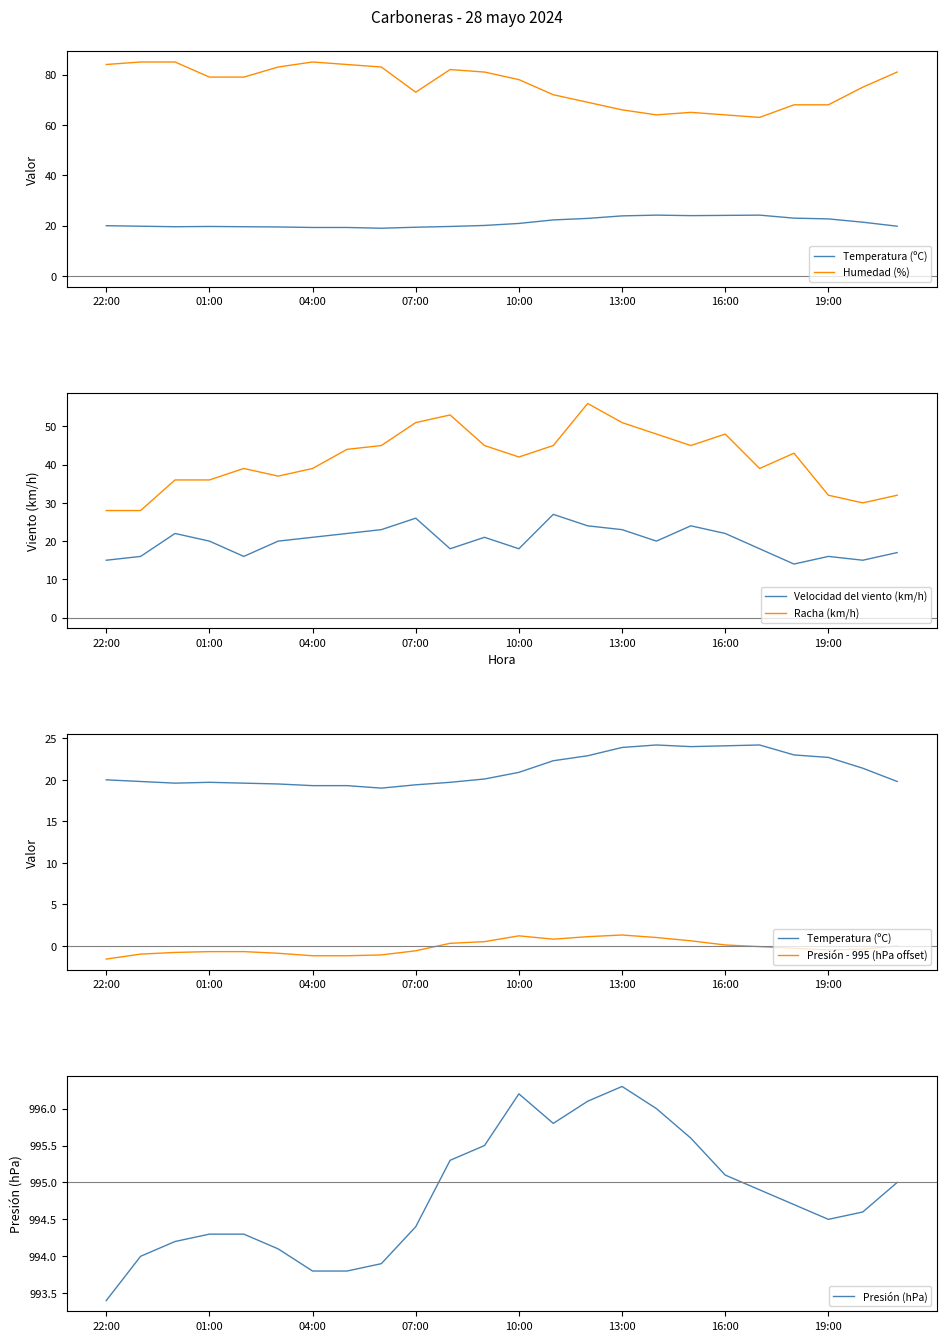

List the series in order of their peak value, lowest first.

Presión - 995 (hPa offset), Temperatura (ºC), Velocidad del viento (km/h), Racha (km/h), Humedad (%), Presión (hPa)